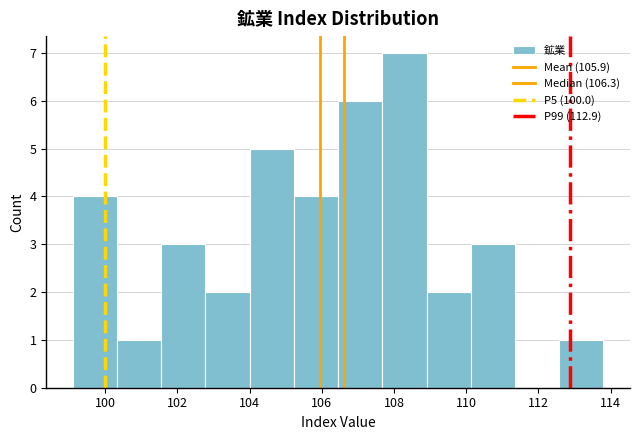

Reading left to right, transcribe this chart: for each bar, give the range it covers on the x-axis and its height. Neither the bar edges nor the heights are printed on the chart, so give them approximately, as read against the axes.

99.2 to 100.4: 4
100.4 to 101.6: 1
101.6 to 102.8: 3
102.8 to 104.0: 2
104.0 to 105.2: 5
105.2 to 106.4: 4
106.4 to 107.6: 6
107.6 to 109.0: 7
109.0 to 110.2: 2
110.2 to 111.4: 3
111.4 to 112.6: 0
112.6 to 113.8: 1